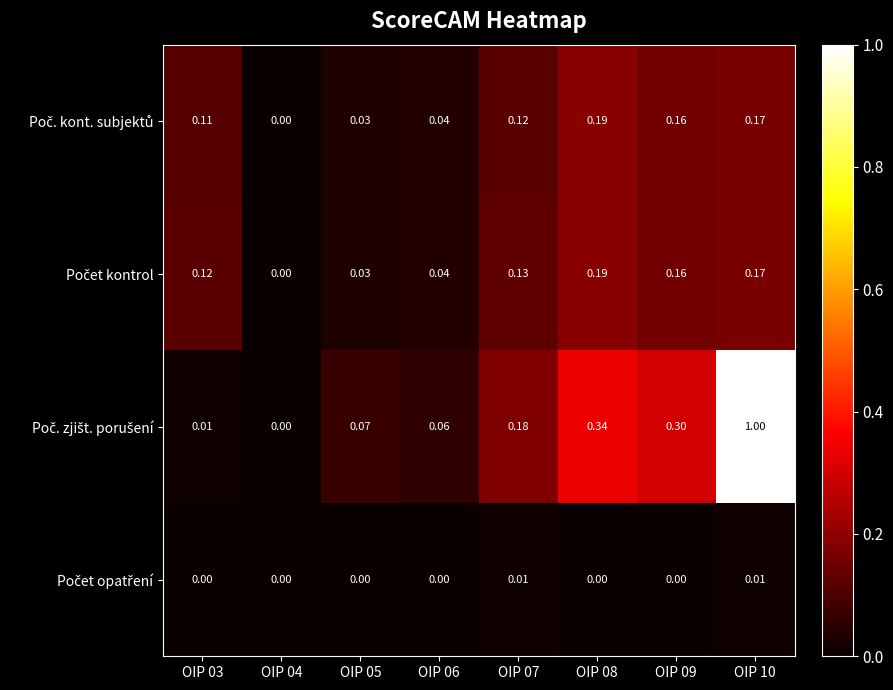

Which category has the highest value across all series?

OIP 10